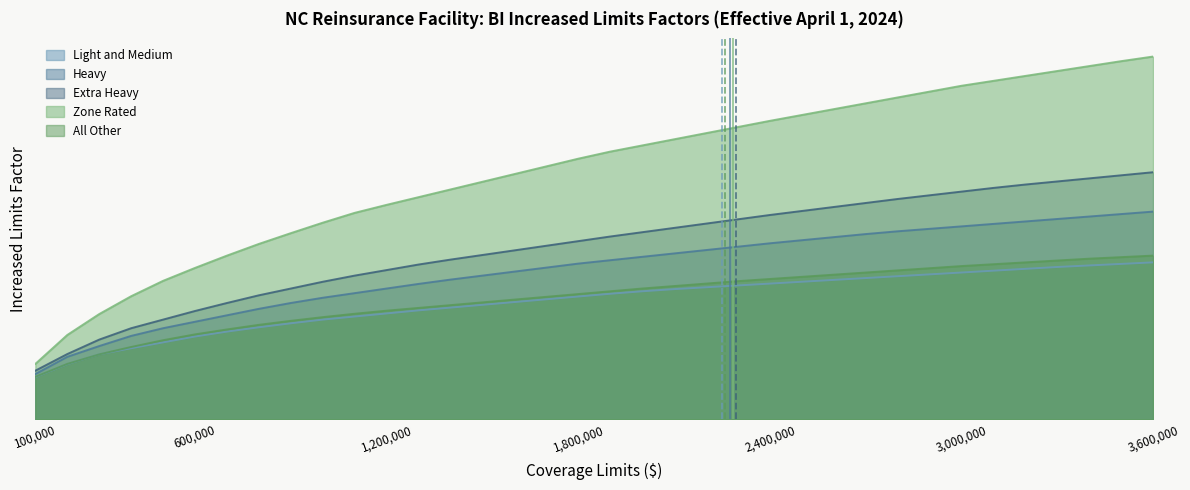

True or false: Light and Medium and Extra Heavy intersect in this chart.

False